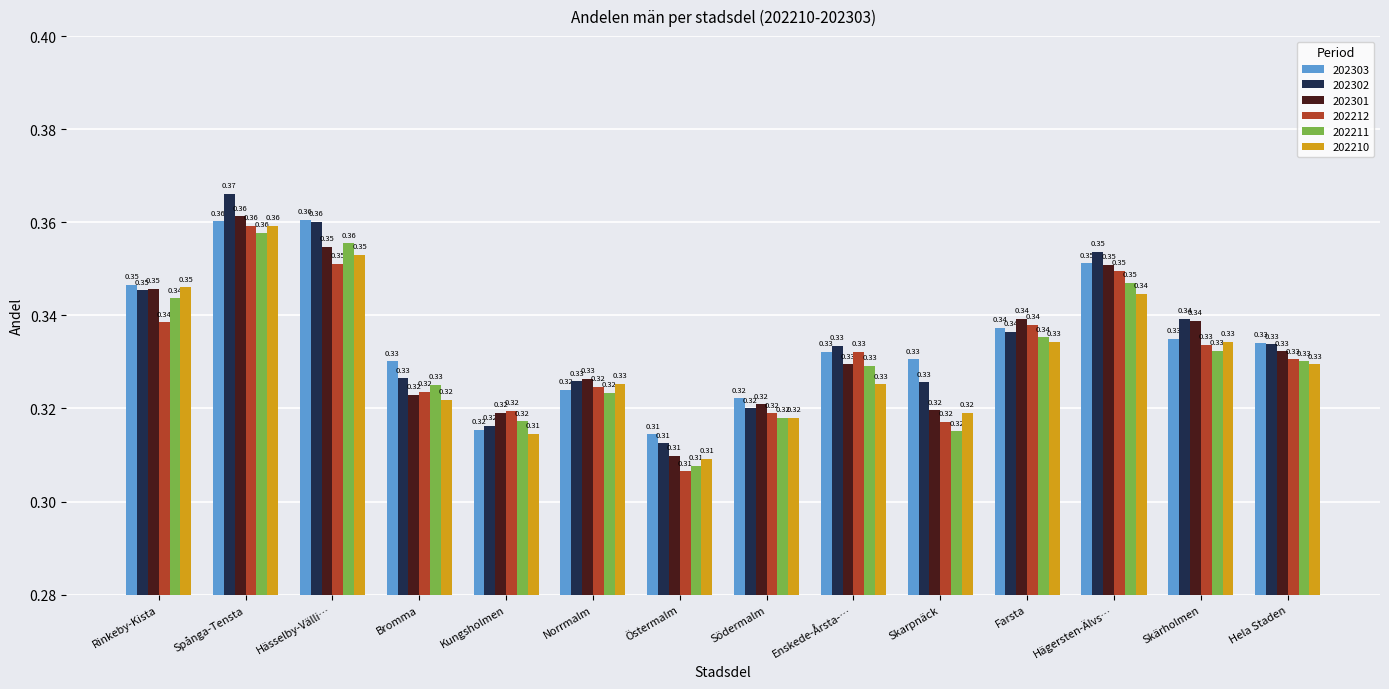

How many 202212 values are between 0 and 1?

14